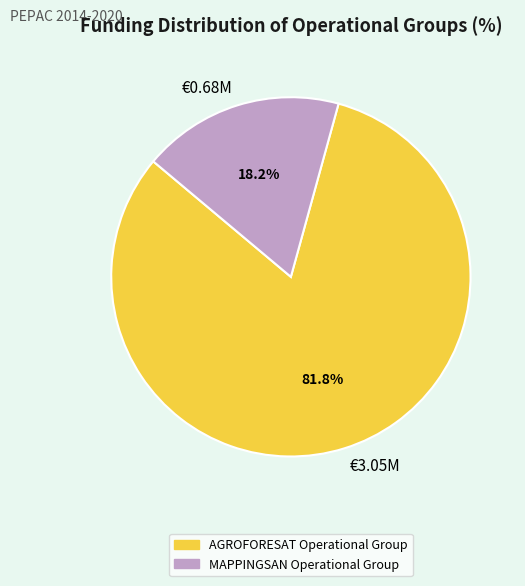

How many slices are in this pie chart?

2